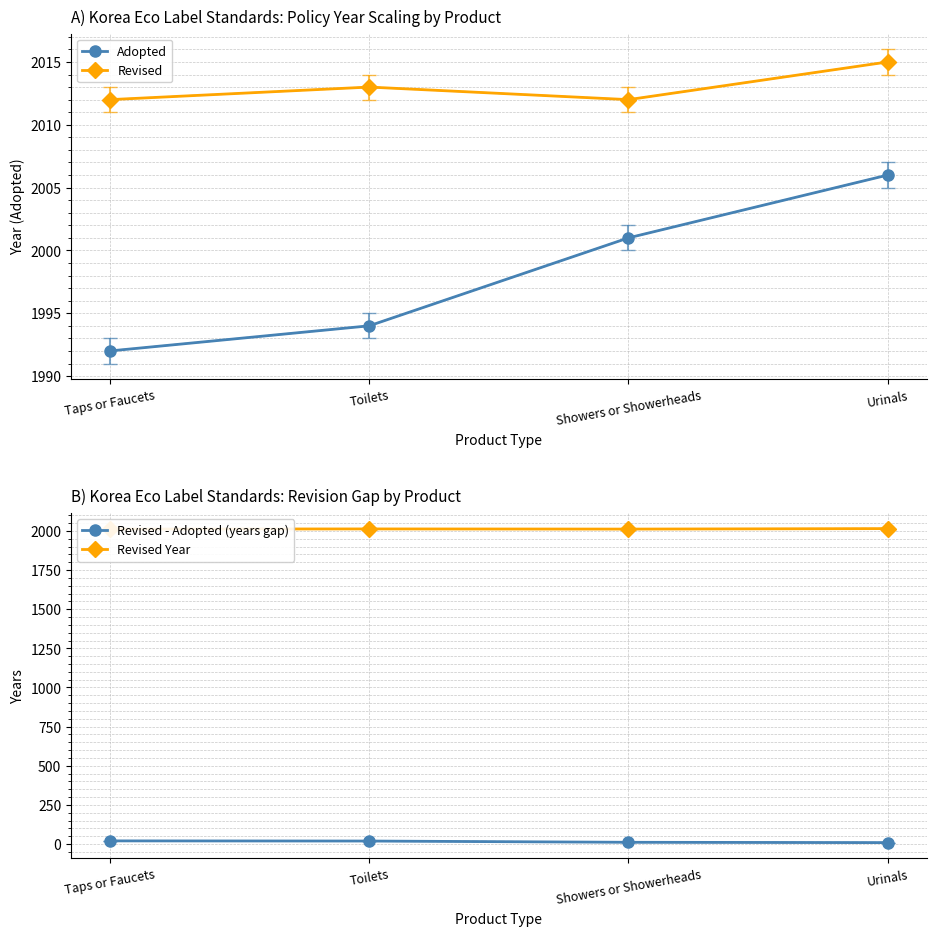

At Toilets, list the series in order from smallest to largest.

Revised - Adopted (years gap), Adopted, Revised, Revised Year